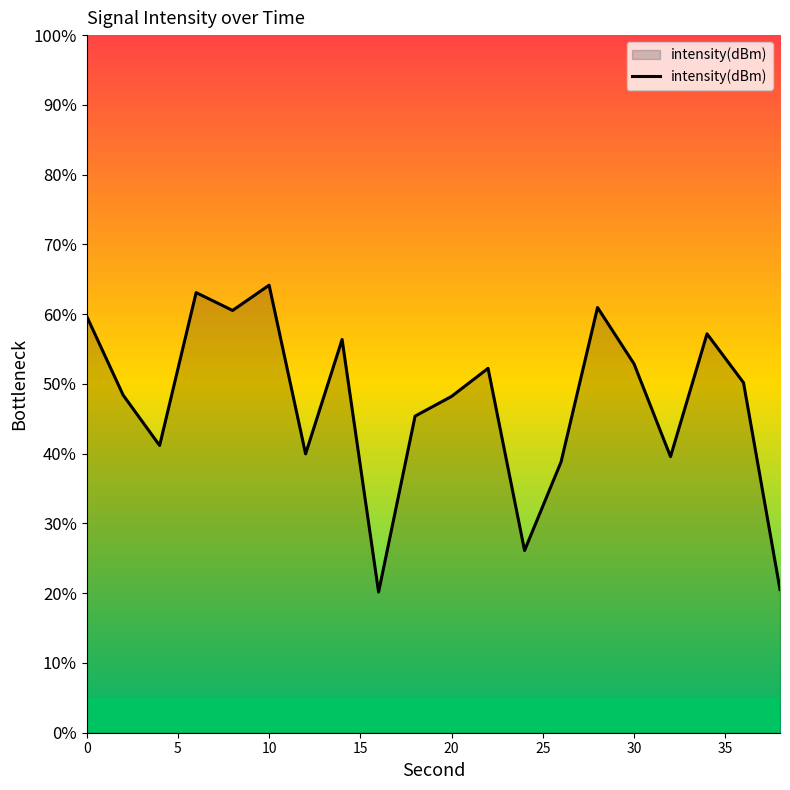

Does the chart have visible grid lines?

No